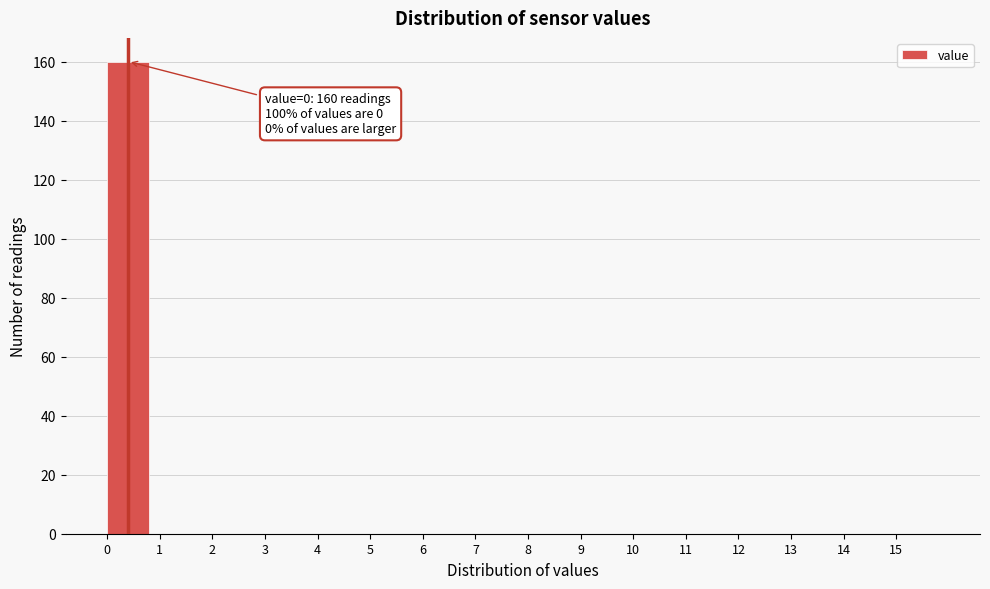

Over which range of the x-axis is the bar tallest?

0 to 1